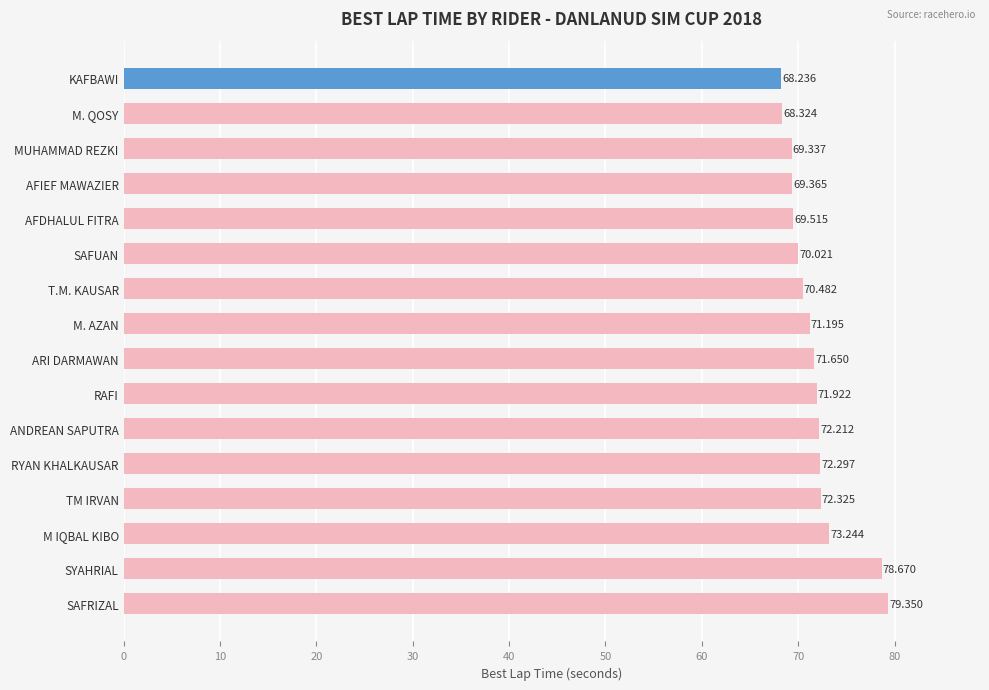

Which has a higher value, ARI DARMAWAN or ANDREAN SAPUTRA?

ANDREAN SAPUTRA